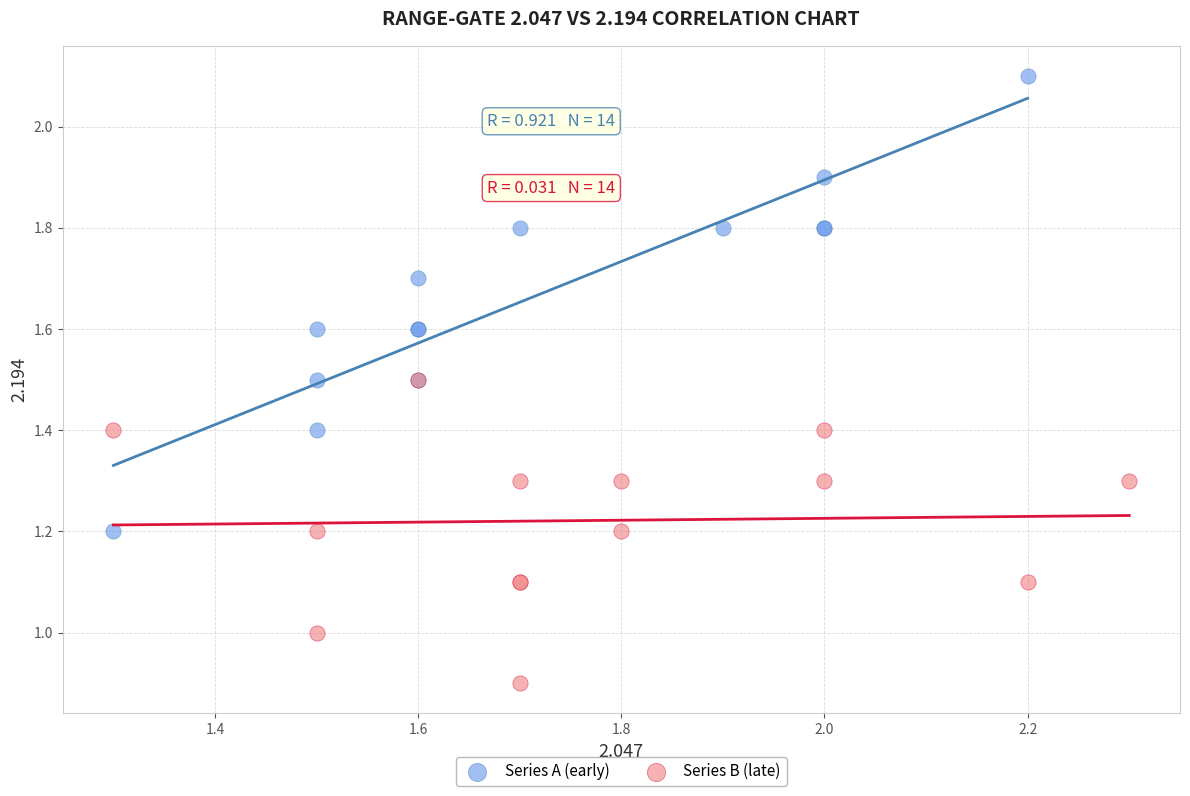

Which series reaches the maximum Y coordinate?

Series A (early)